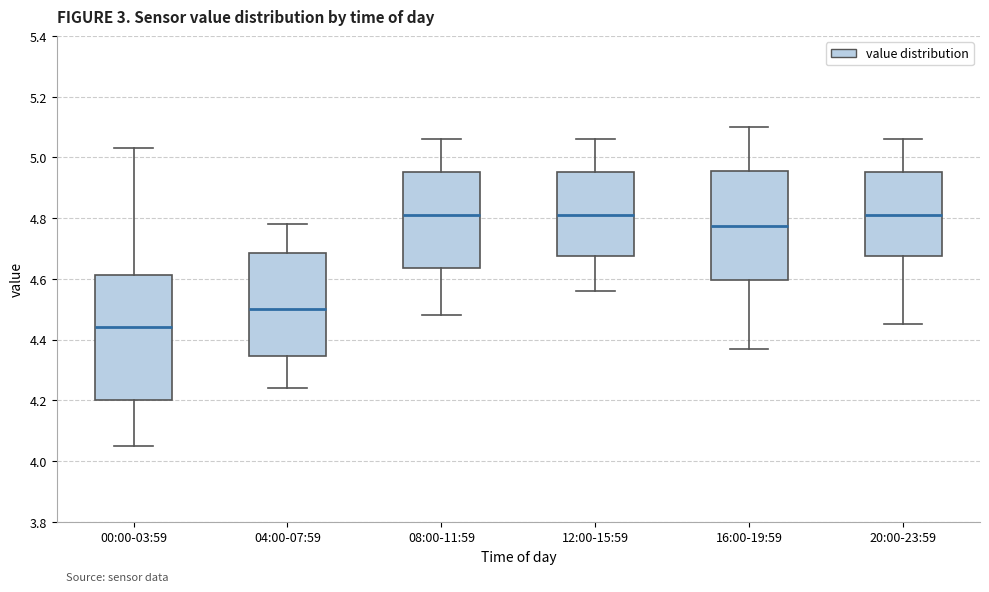

Where is the upper edge of the box for 00:00-03:59 on the y-axis? The values are not printed on the chart, so give them approximately, as read against the axis.

4.62